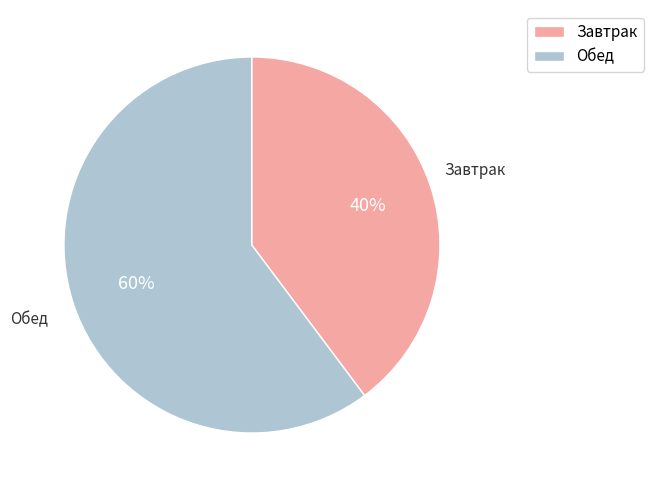

To the nearest percent, what is the average slice percentage?

50%